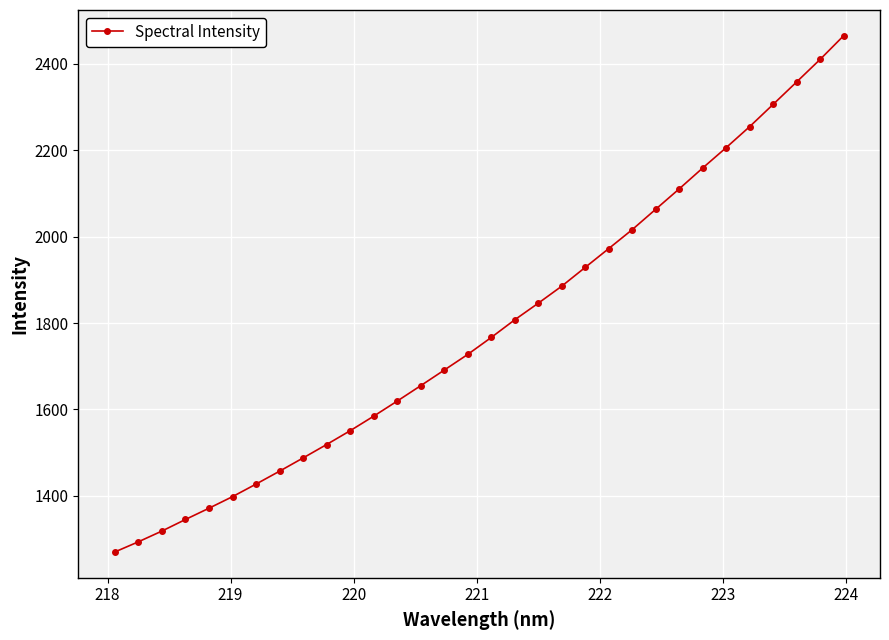

Does the chart display data point markers on the line(s)?

Yes